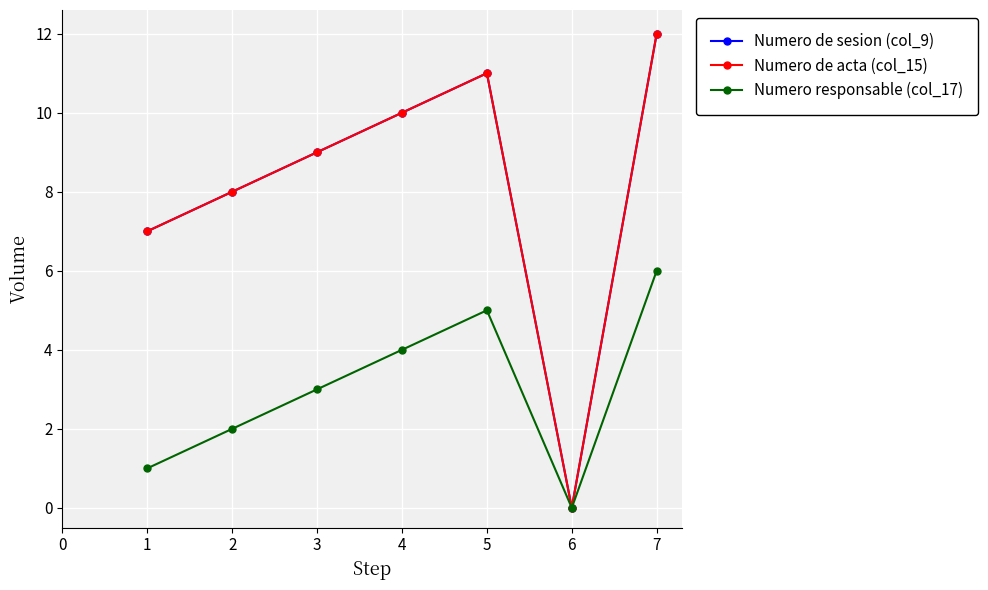

Between 1 and 3, which series saw the biggest shift?

Numero de sesion (col_9)